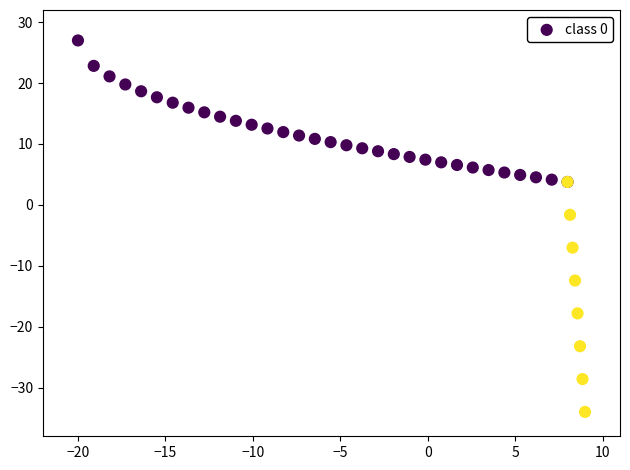

What Y value in the scatter plot is closest to -3?

-1.6